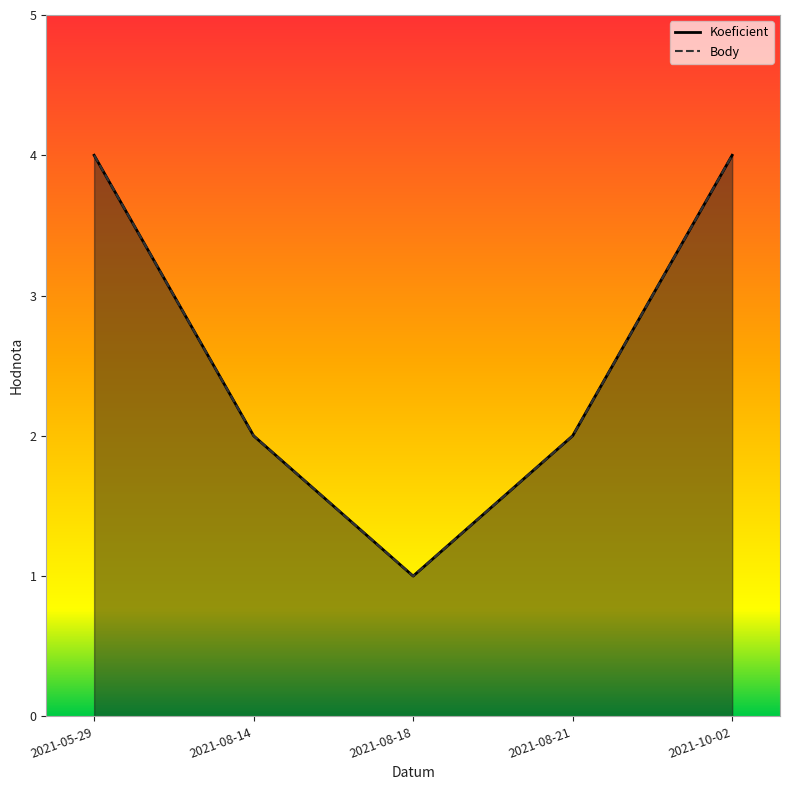

At 2021-08-14, list the series in order from smallest to largest.

Koeficient, Body